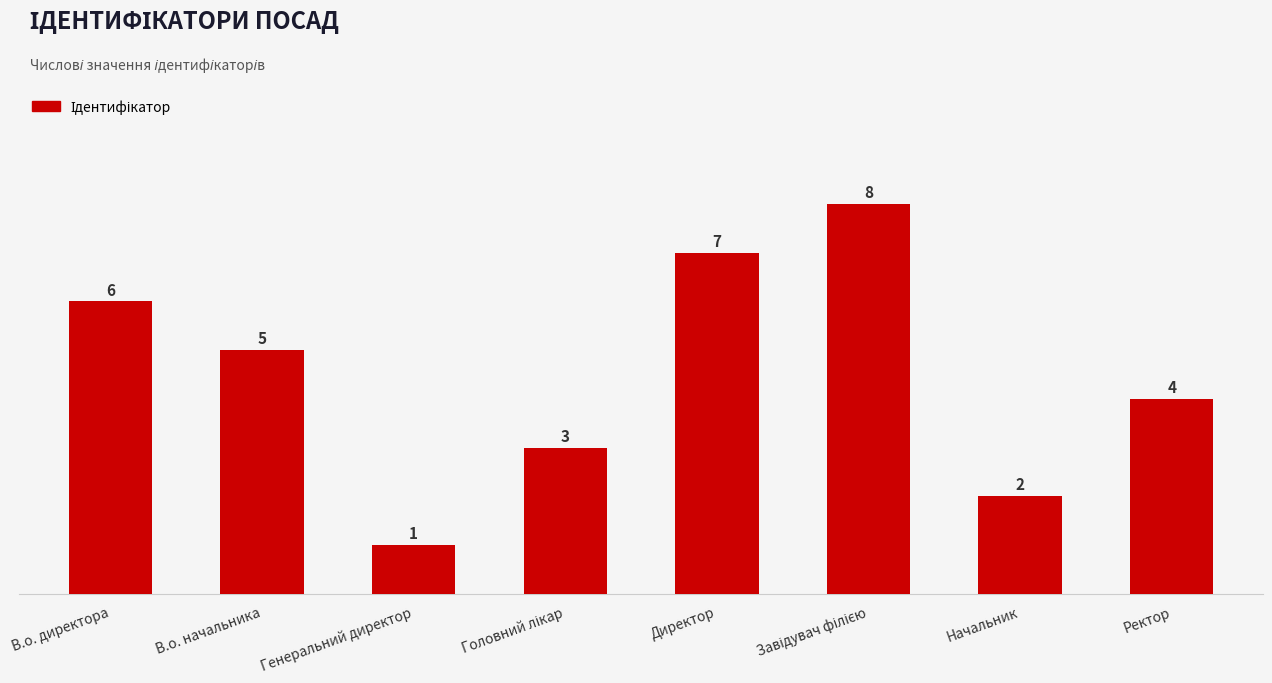

Reading left to right, list all the values displayed in this chart.

6	5	1	3	7	8	2	4